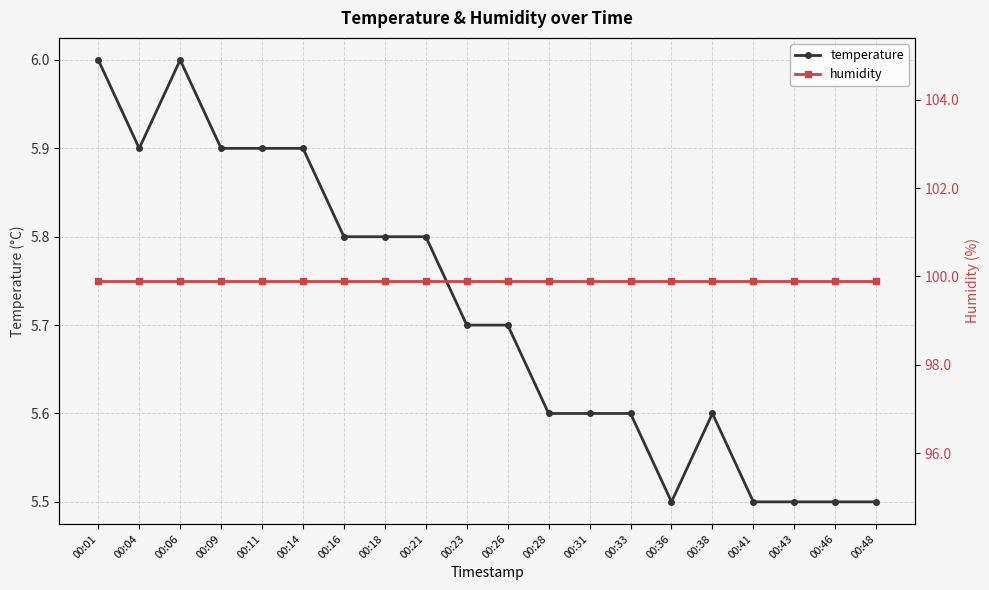

Reading right to left, transcribe all the data shown in this chart.

temperature: 5.5	5.5	5.5	5.5	5.6	5.5	5.6	5.6	5.6	5.7	5.7	5.8	5.8	5.8	5.9	5.9	5.9	6.0	5.9	6.0
humidity: 99.9	99.9	99.9	99.9	99.9	99.9	99.9	99.9	99.9	99.9	99.9	99.9	99.9	99.9	99.9	99.9	99.9	99.9	99.9	99.9